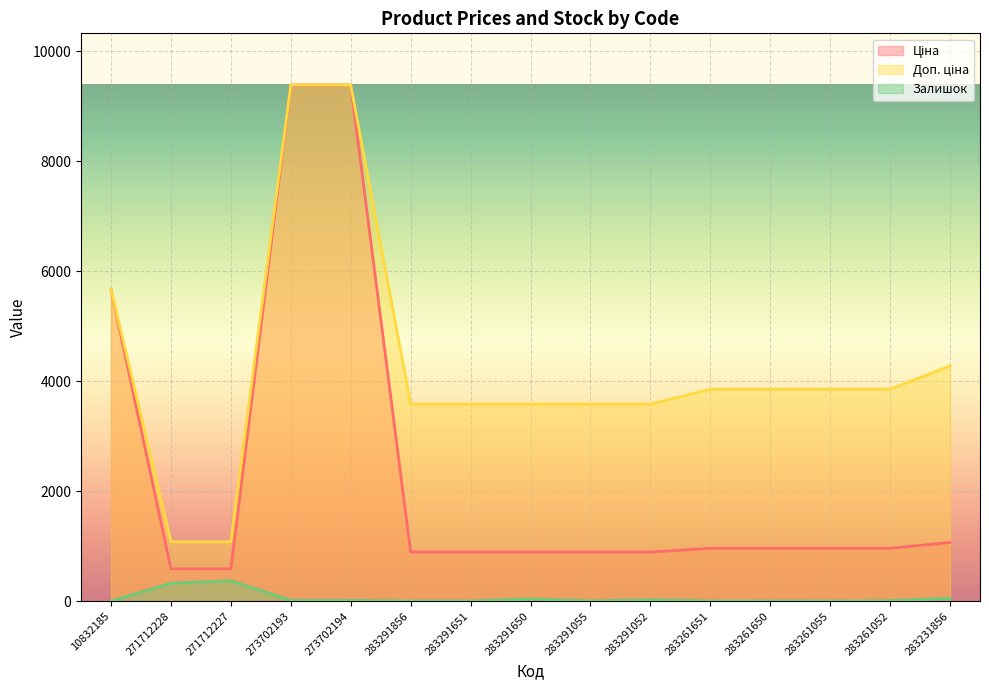

What is the label of the 15th point from the left?

283231856